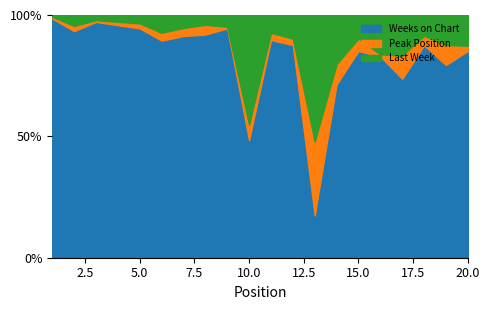

The Last Week series shows 8 at 15. True or false?

False